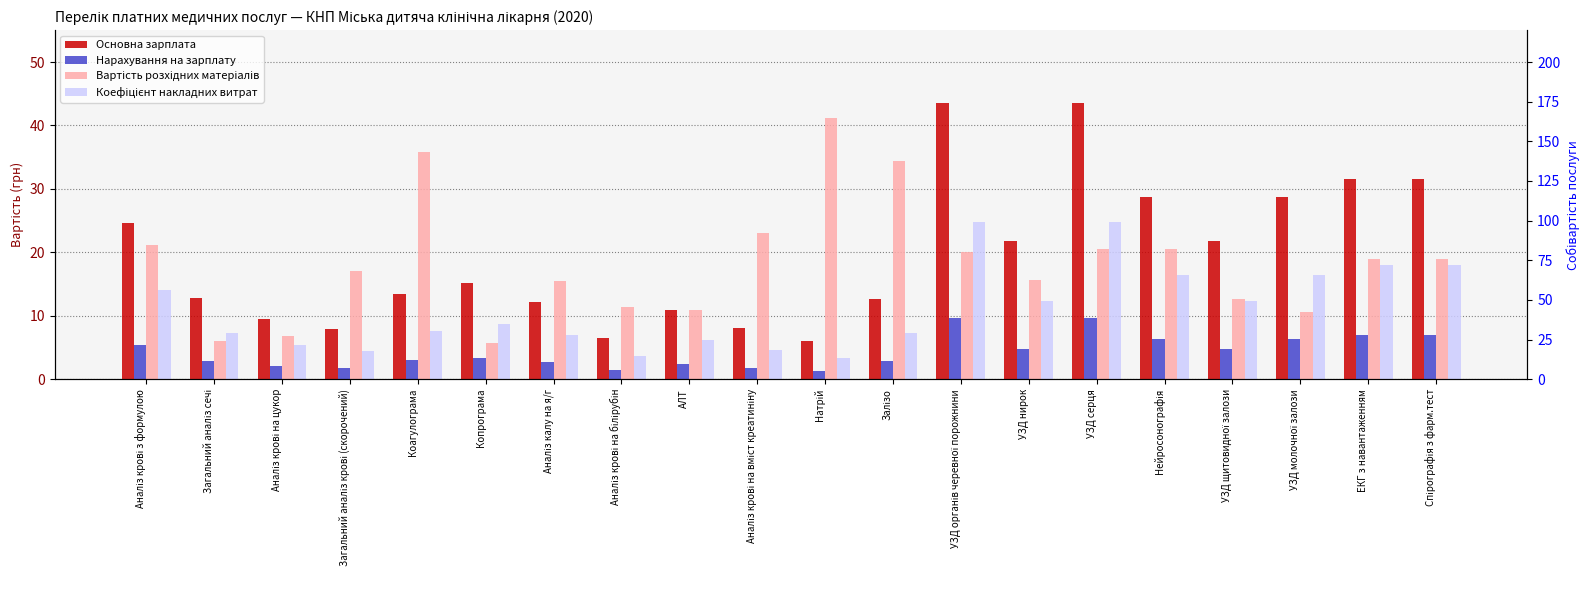

Reading left to right, extract all data points from this chart.

Основна зарплата: Аналіз крові з формулою=24.6	Загальний аналіз сечі=12.8	Аналіз крові на цукор=9.5	Загальний аналіз крові (скорочений)=7.9	Коагулограма=13.4	Копрограма=15.2	Аналіз калу на я/г=12.2	Аналіз крові на білірубін=6.5	АЛТ=10.9	Аналіз крові на вміст креатиніну=8.0	Натрій=6.0	Залізо=12.7	УЗД органів черевної порожнини=43.5	УЗД нирок=21.7	УЗД серця=43.5	Нейросонографія=28.7	УЗД щитовидної залози=21.7	УЗД молочної залози=28.7	ЕКГ з навантаженням=31.6	Спірографія з фарм.тест=31.6
Нарахування на зарплату: Аналіз крові з формулою=5.4	Загальний аналіз сечі=2.8	Аналіз крові на цукор=2.1	Загальний аналіз крові (скорочений)=1.7	Коагулограма=3.0	Копрограма=3.3	Аналіз калу на я/г=2.7	Аналіз крові на білірубін=1.4	АЛТ=2.4	Аналіз крові на вміст креатиніну=1.8	Натрій=1.3	Залізо=2.8	УЗД органів черевної порожнини=9.6	УЗД нирок=4.8	УЗД серця=9.6	Нейросонографія=6.3	УЗД щитовидної залози=4.8	УЗД молочної залози=6.3	ЕКГ з навантаженням=6.9	Спірографія з фарм.тест=6.9
Вартість розхідних матеріалів: Аналіз крові з формулою=21.1	Загальний аналіз сечі=6.1	Аналіз крові на цукор=6.7	Загальний аналіз крові (скорочений)=17.0	Коагулограма=35.8	Копрограма=5.8	Аналіз калу на я/г=15.5	Аналіз крові на білірубін=11.3	АЛТ=10.9	Аналіз крові на вміст креатиніну=23.0	Натрій=41.2	Залізо=34.4	УЗД органів черевної порожнини=20.0	УЗД нирок=15.6	УЗД серця=20.6	Нейросонографія=20.6	УЗД щитовидної залози=12.6	УЗД молочної залози=10.6	ЕКГ з навантаженням=19.0	Спірографія з фарм.тест=18.9
Коефіцієнт накладних витрат: Аналіз крові з формулою=14.0	Загальний аналіз сечі=7.3	Аналіз крові на цукор=5.4	Загальний аналіз крові (скорочений)=4.5	Коагулограма=7.7	Копрограма=8.6	Аналіз калу на я/г=6.9	Аналіз крові на білірубін=3.7	АЛТ=6.2	Аналіз крові на вміст креатиніну=4.6	Натрій=3.4	Залізо=7.2	УЗД органів черевної порожнини=24.8	УЗД нирок=12.4	УЗД серця=24.8	Нейросонографія=16.4	УЗД щитовидної залози=12.4	УЗД молочної залози=16.4	ЕКГ з навантаженням=18.0	Спірографія з фарм.тест=18.0